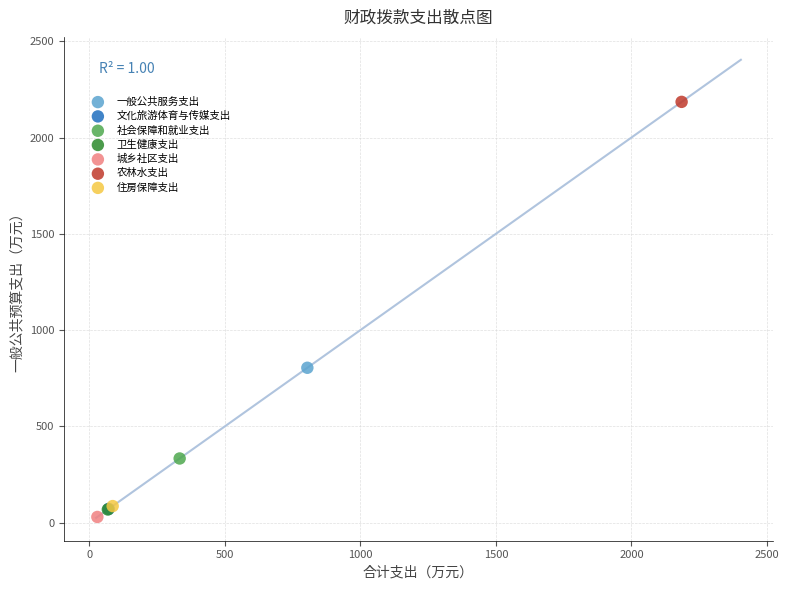

Which series contains the highest Y value?

农林水支出